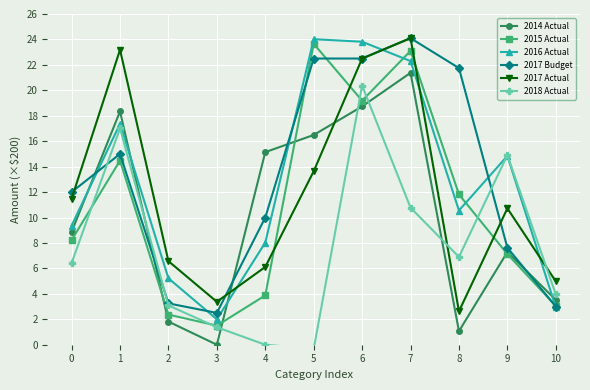

How many positive values does the 2014 Actual series have?

10